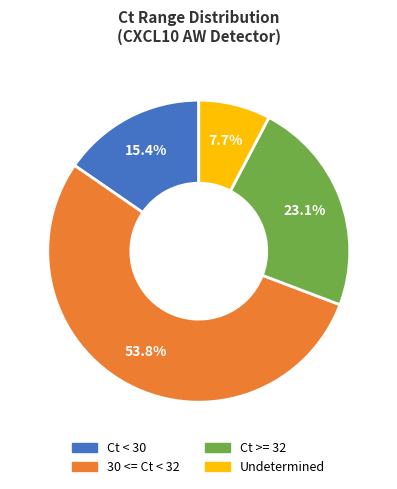

Is there any slice that represents more than half of the pie?

Yes